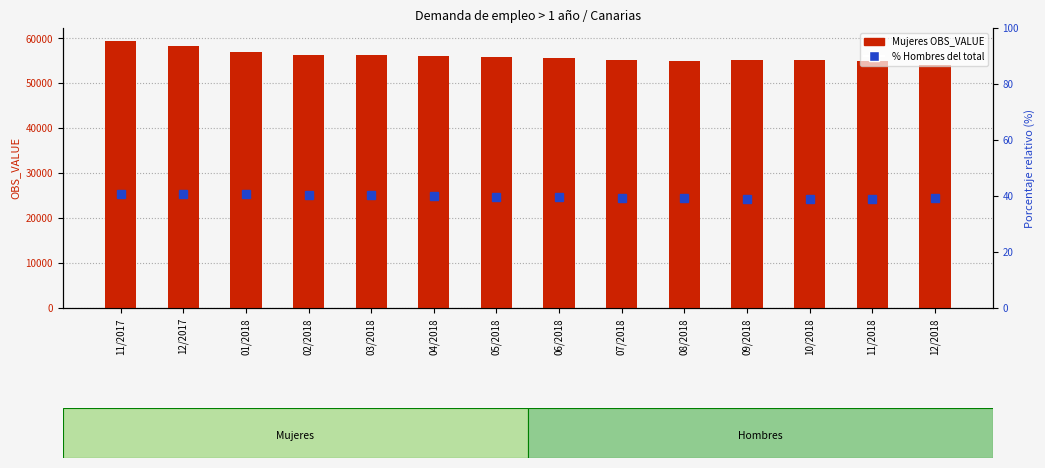

What is the total value across all series at 07/2018?

55158.3